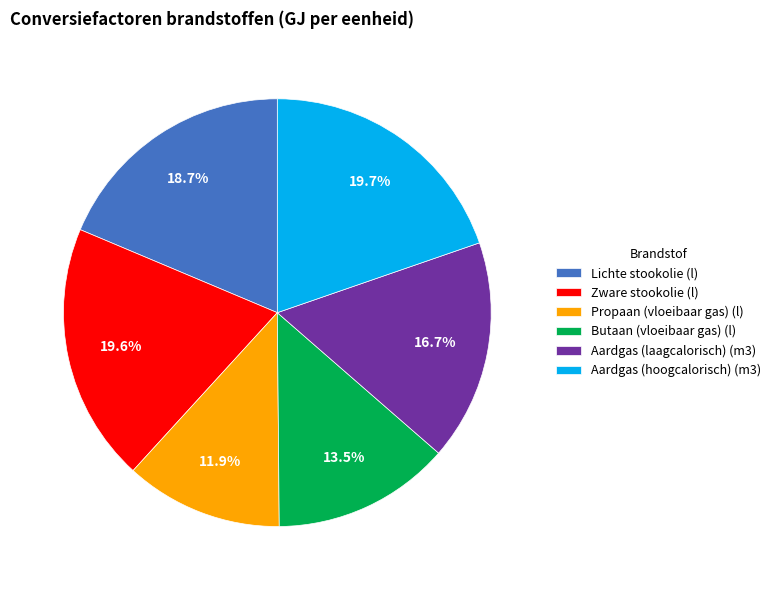

What is the smallest slice in the pie chart?

Propaan (vloeibaar gas) (l)